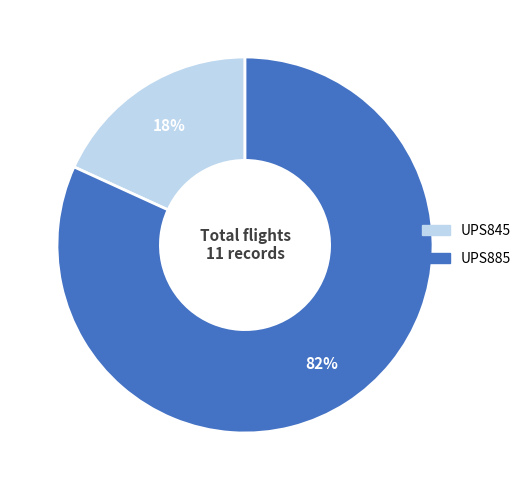

Count the number of slices in the pie.

2